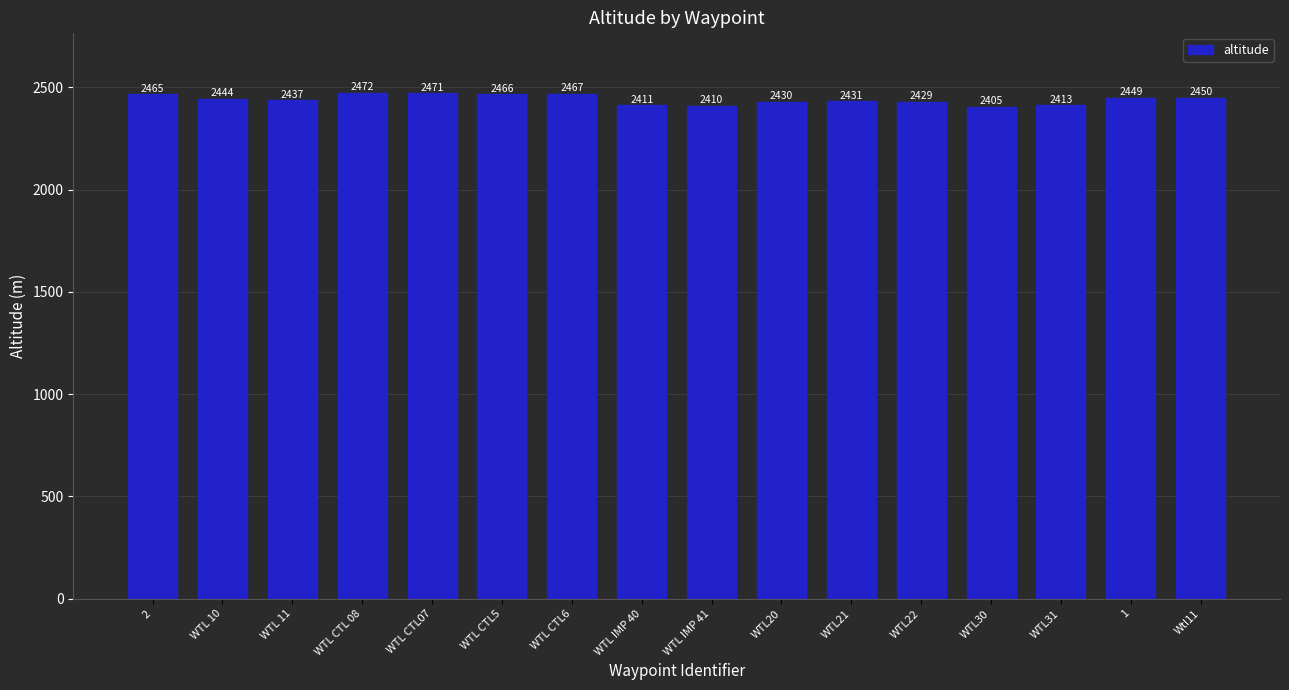

Is it true that the value at WTL IMP 40 is 1254.2?

False